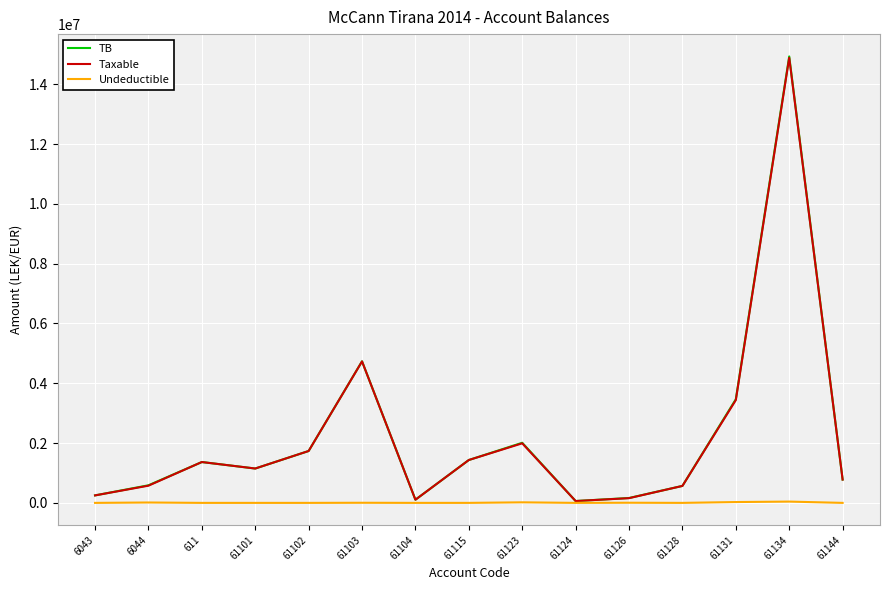

At which category is the sum across all series the highest?

61134